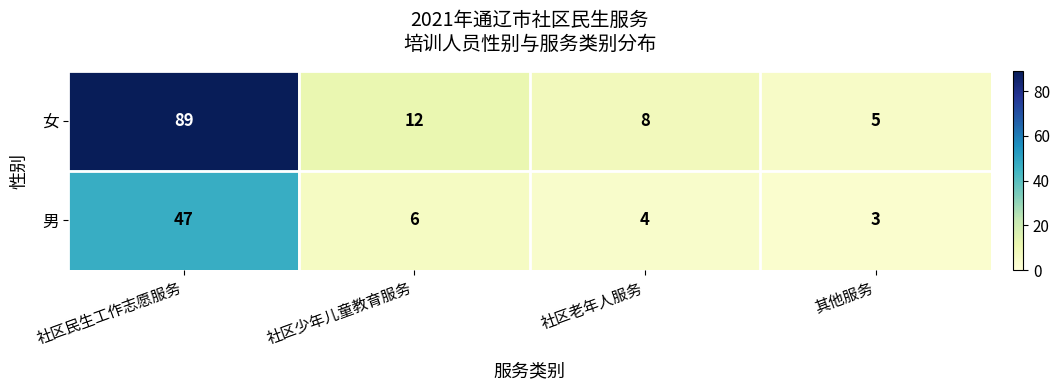

Rank the series at 社区老年人服务 from lowest to highest value.

男, 女